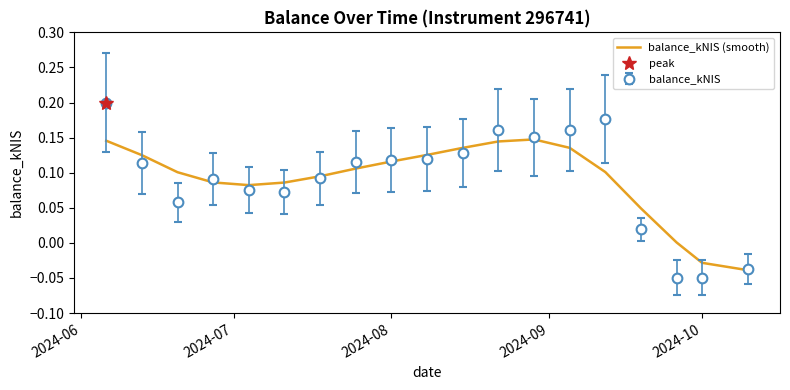

How many values are below 0?

2